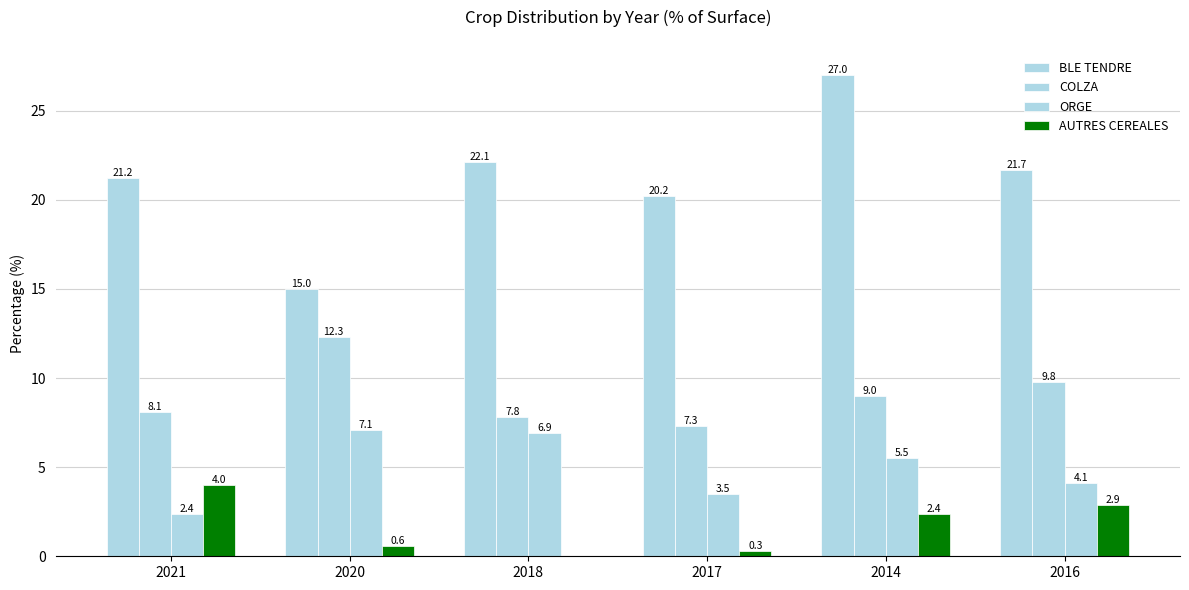

How many data points does each series have?

6